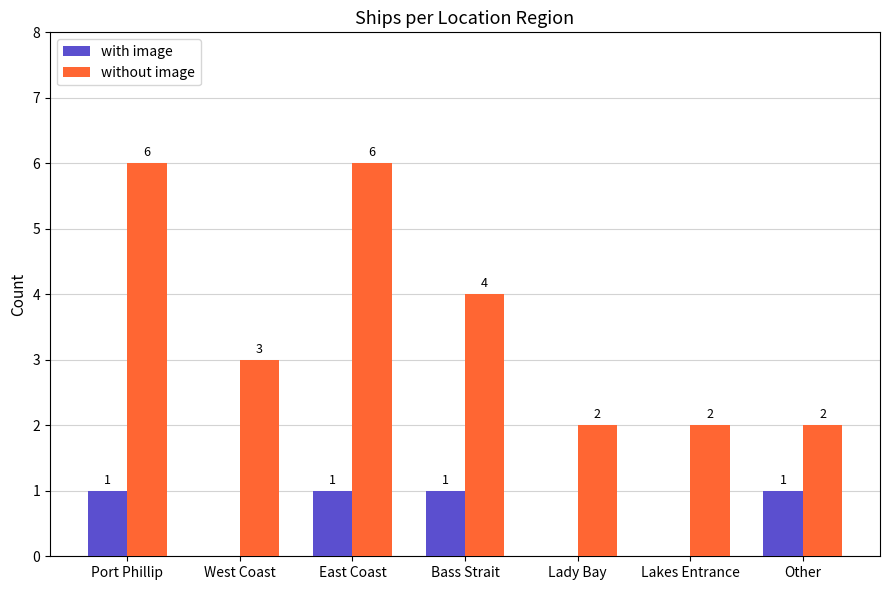

How many data points does each series have?

7